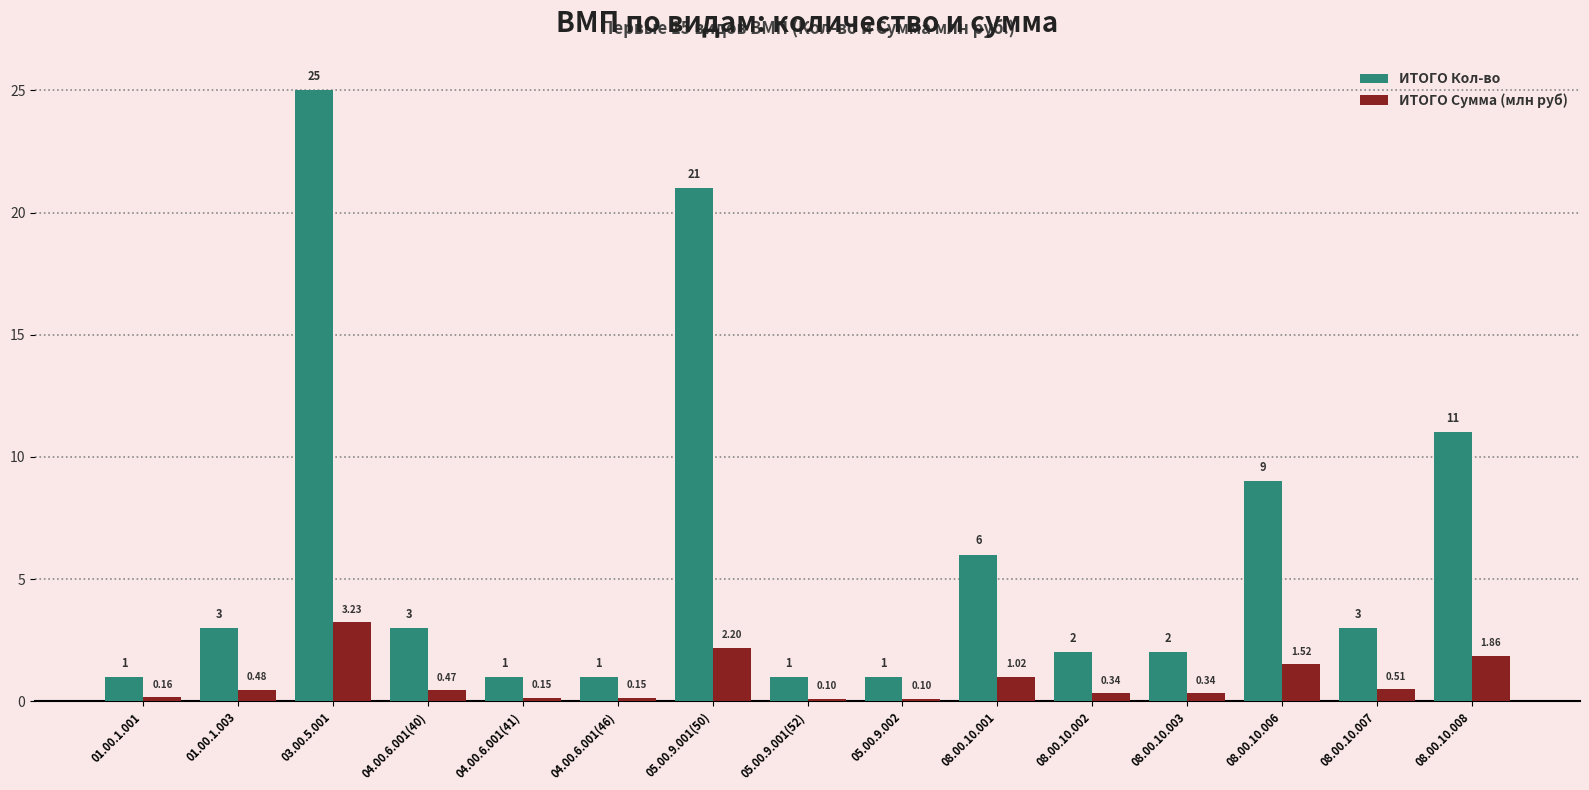

How many bars are there in total?

30